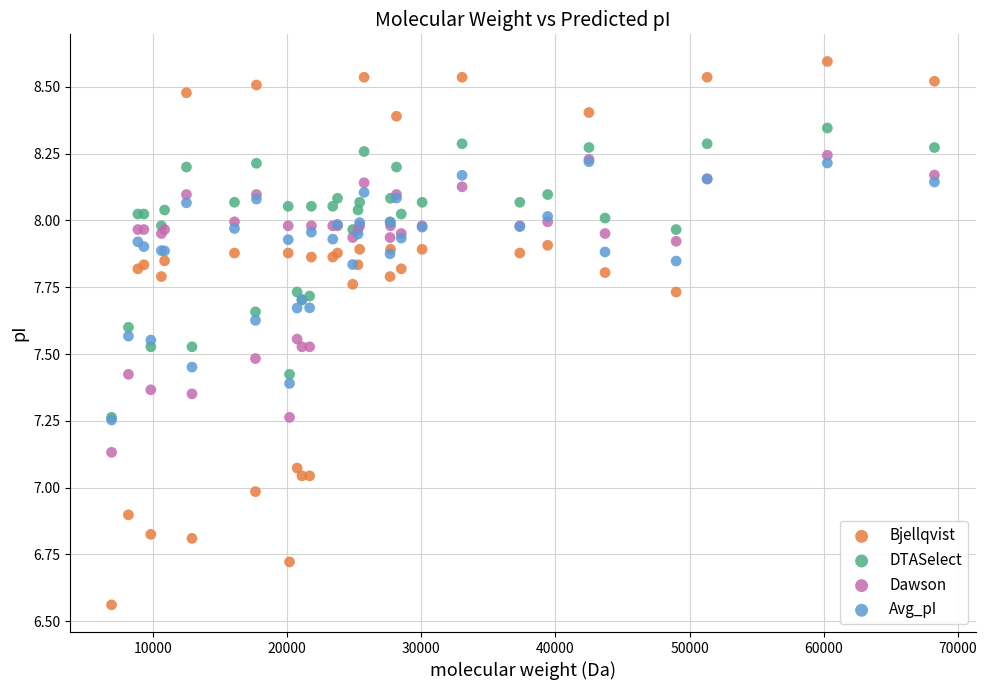

Which series has the largest Y range (max minus min)?

Bjellqvist